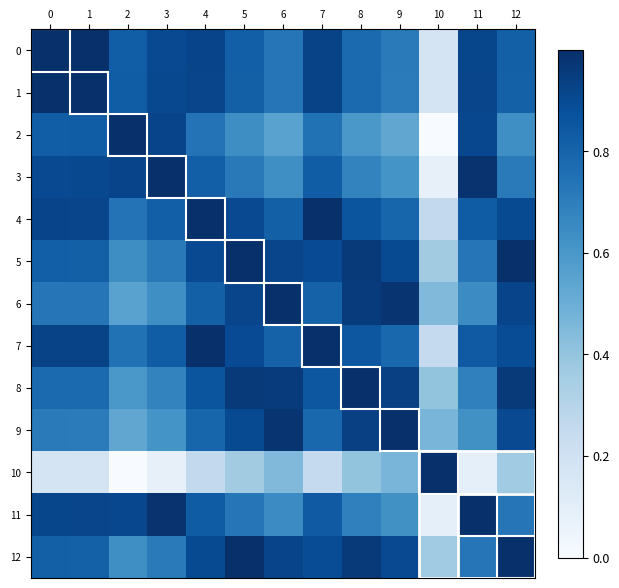

Which series has the largest range (max minus min)?

2